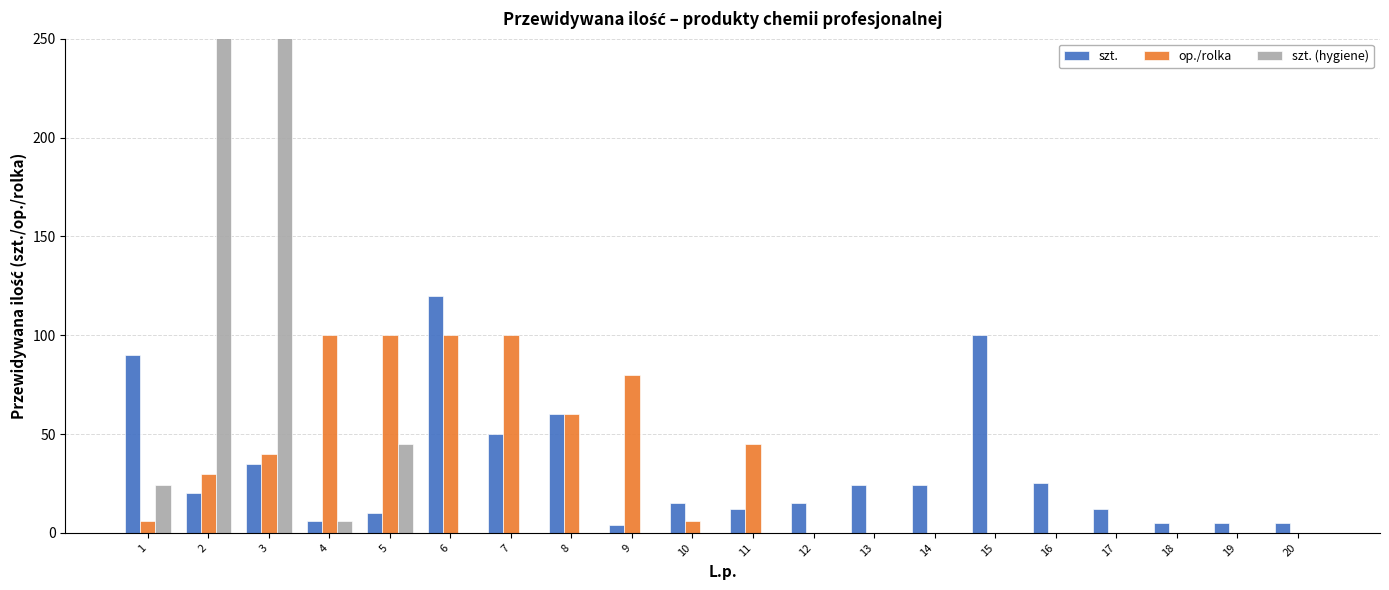

Which category has the highest value across all series?

2